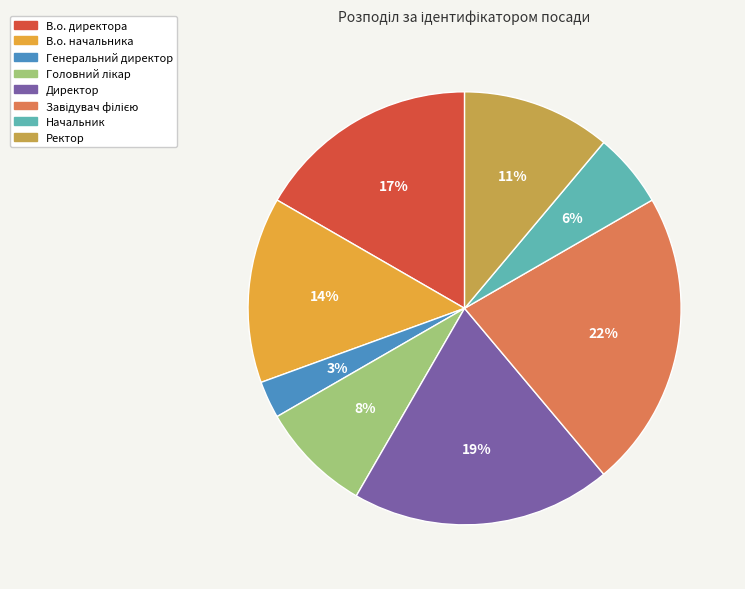

Combined, do Ректор and В.о. директора account for over 50%?

No